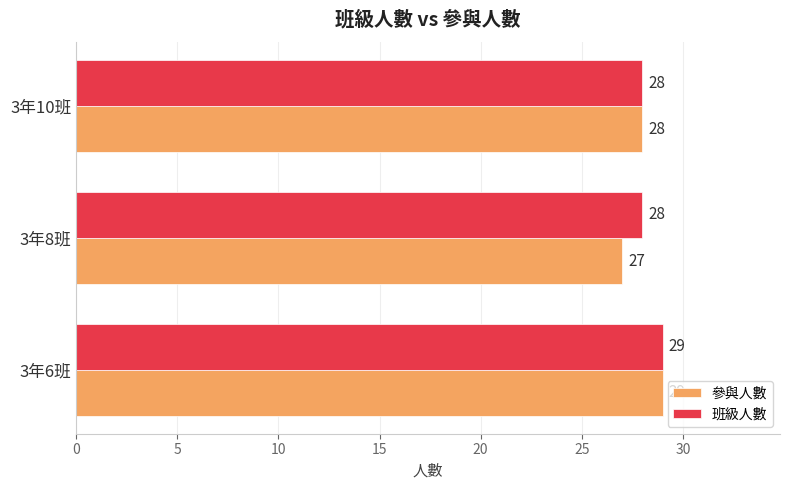

Count the number of categories in the chart.

3